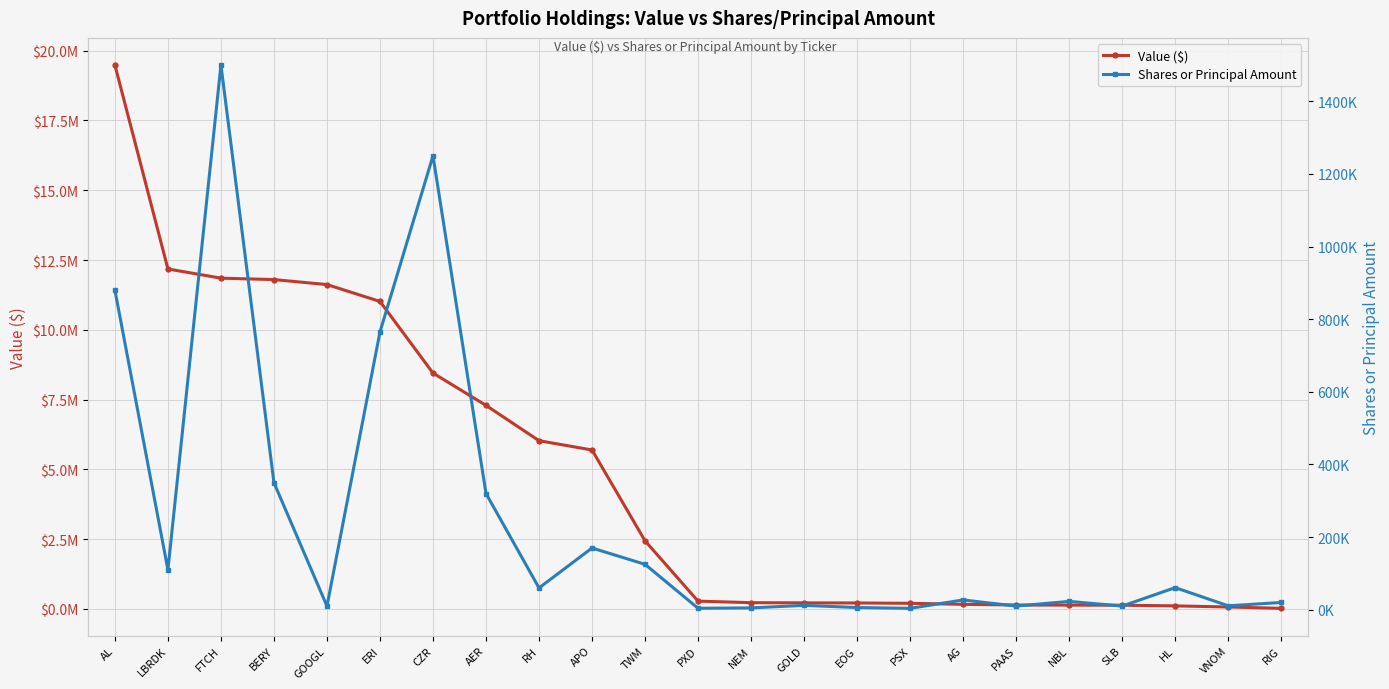

Reading right to left, extract all data points from this chart.

Value ($): 23000	72000	111000	135000	139000	143000	167000	204000	216000	220000	226000	281000	2440000	5695000	6028000	7293000	8450000	11016000	11620000	11799000	11850000	12179000	19483000
Shares or Principal Amount: 20000	10800	60898	10000	23000	10000	27000	3800	6000	12000	5000	4000	125000	170000	60000	320000	1250000	765000	10000	350000	1500000	110000	880000